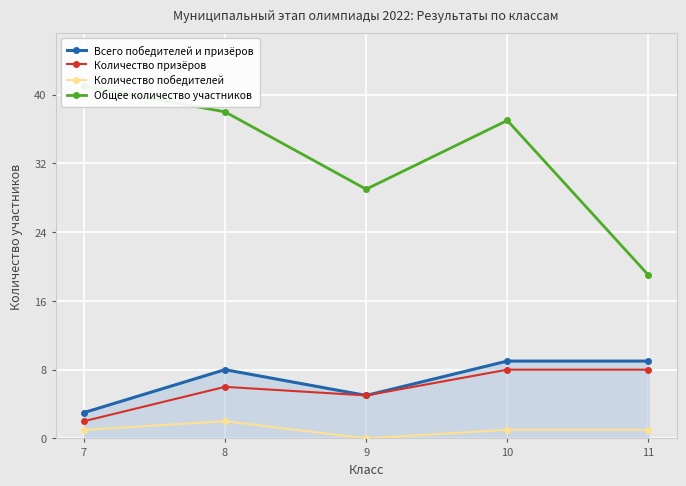

What is the sum of all Количество призёров values?

29